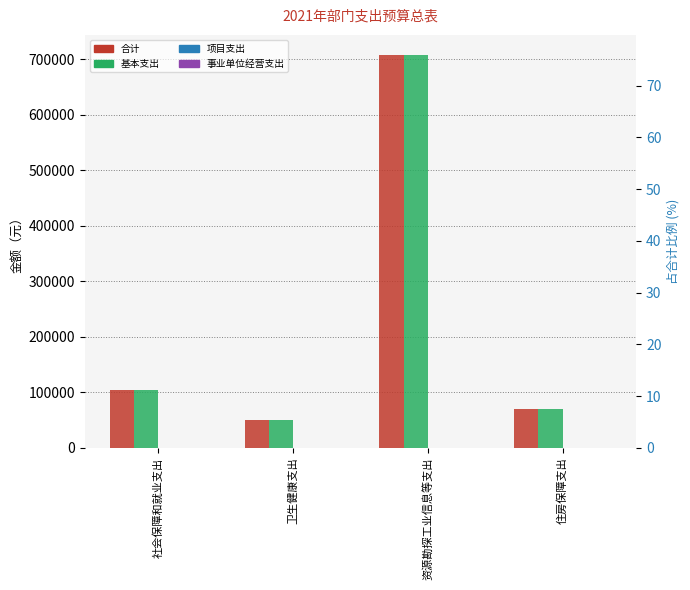

The value of 合计 at 社会保障和就业支出 is 103539.9. True or false?

True